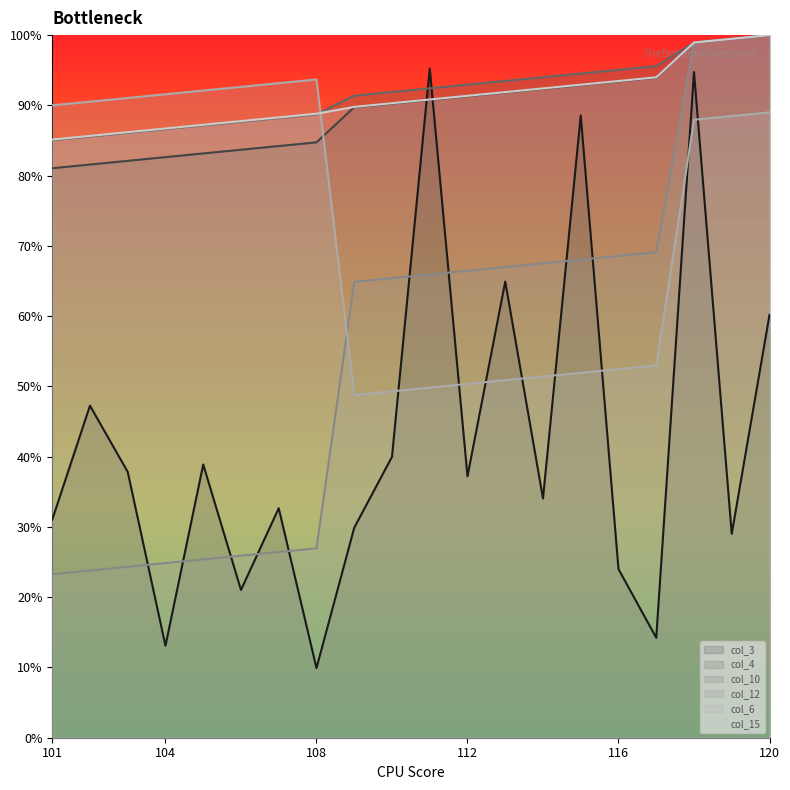

What is the difference between the second highest and minimum values in the col_4 series?

18.4